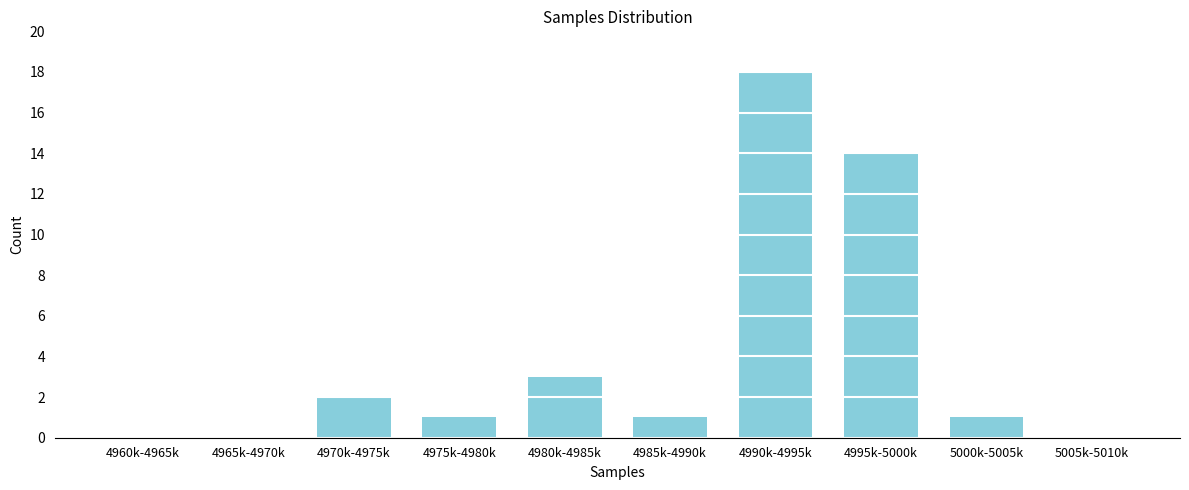

Reading right to left, extract all data points from this chart.

5005k-5010k=0	5000k-5005k=1	4995k-5000k=14	4990k-4995k=18	4985k-4990k=1	4980k-4985k=3	4975k-4980k=1	4970k-4975k=2	4965k-4970k=0	4960k-4965k=0